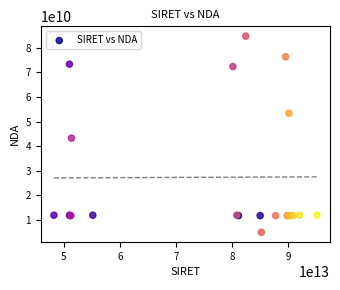

What Y value in the scatter plot is closest to 44832373283?

43250236725